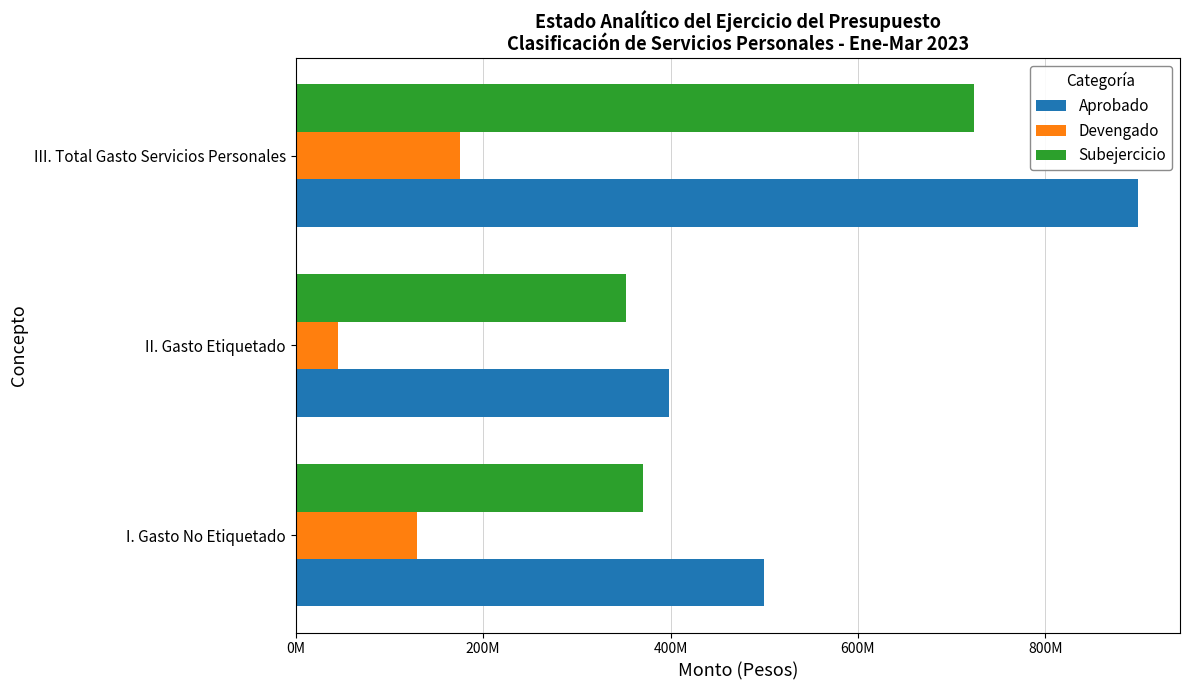

What are all the series names shown in the legend?

Aprobado, Devengado, Subejercicio